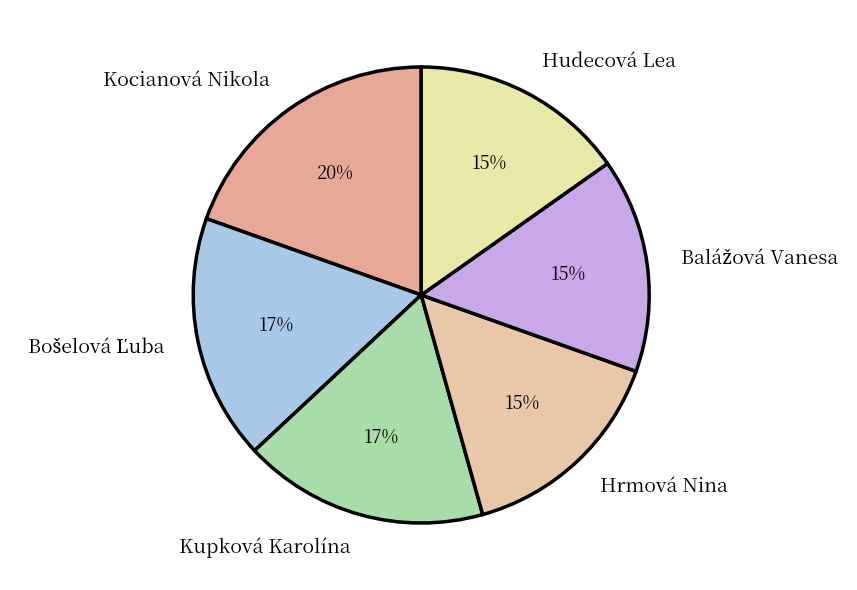

How many slices are in this pie chart?

6